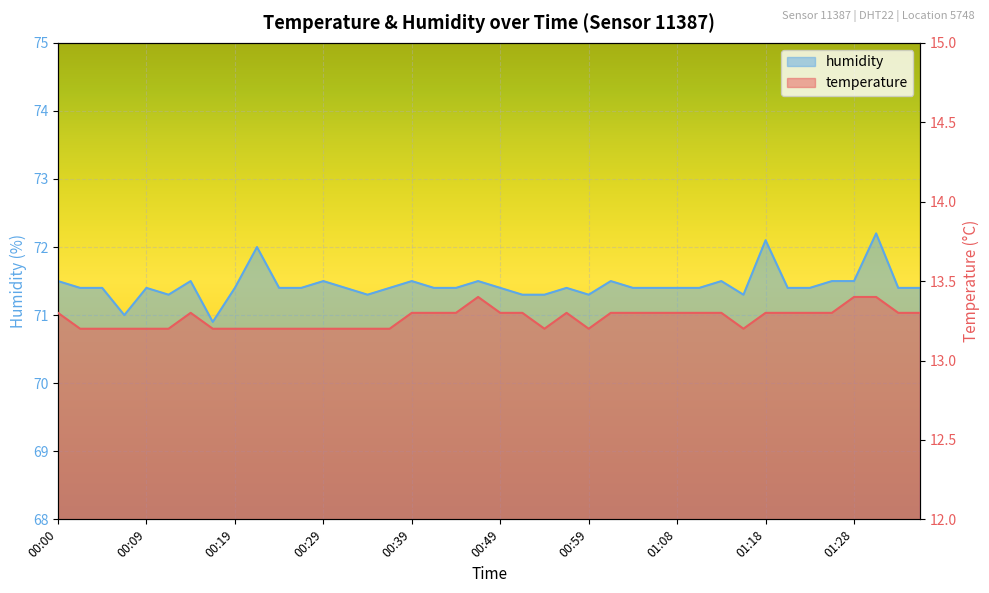

What is the spread (max minus min) of values at 00:19?

58.2